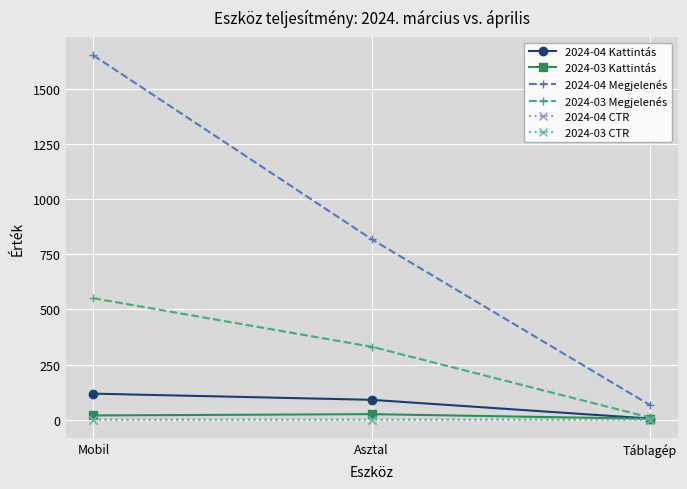

What is the minimum value for 2024-04 CTR?

0.1